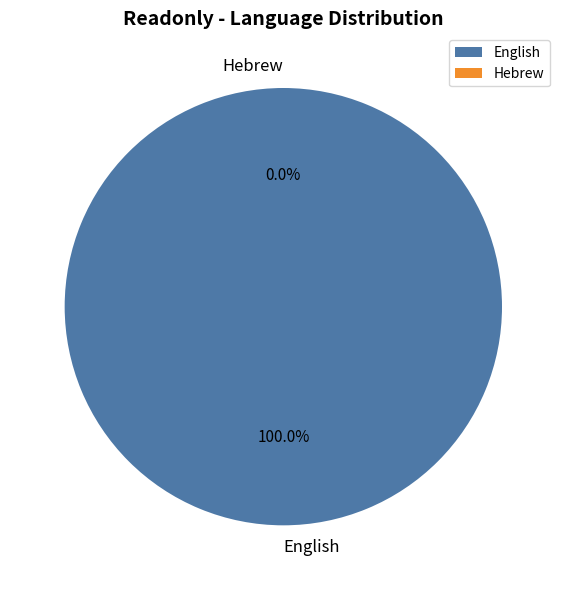

Which category accounts for the majority?

English